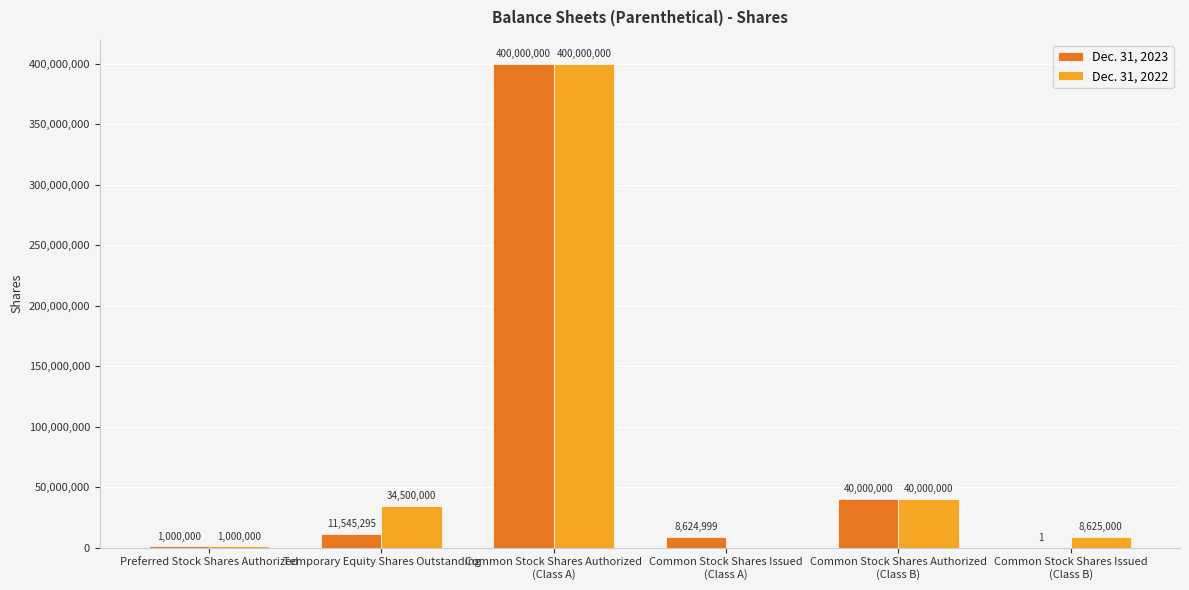

What is the total value across all series at Common Stock Shares Authorized
(Class A)?

800000000